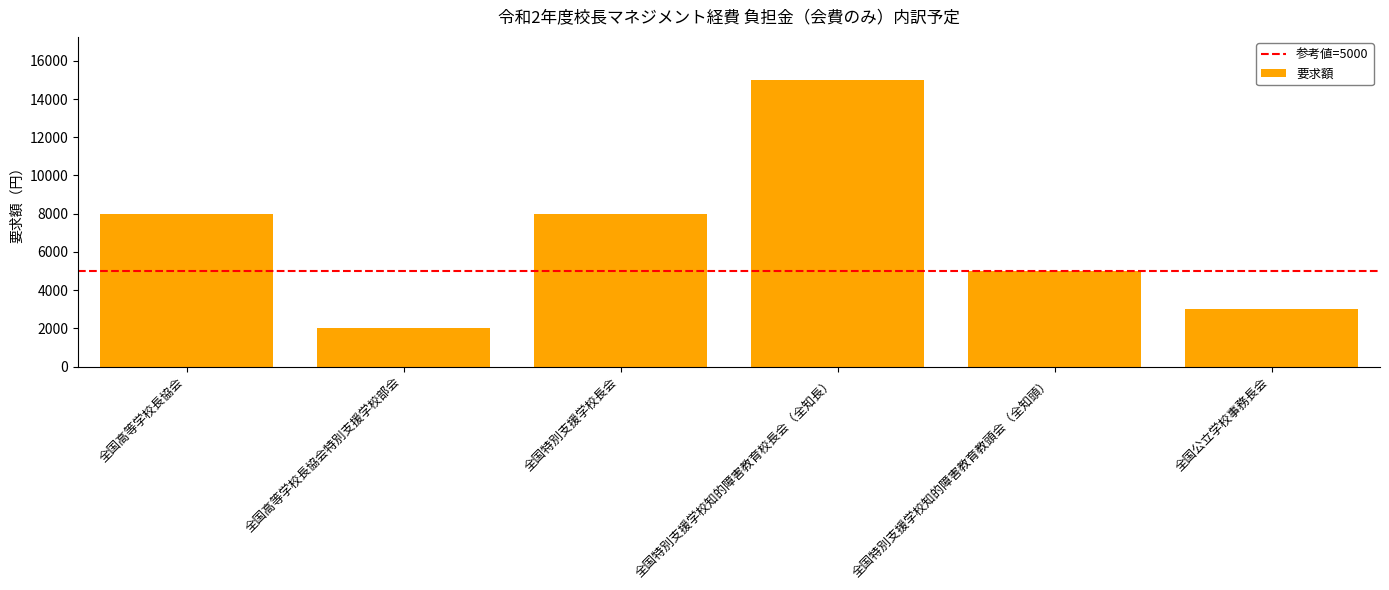

The chart shows a value of 13148 at 全国特別支援学校長会. True or false?

False